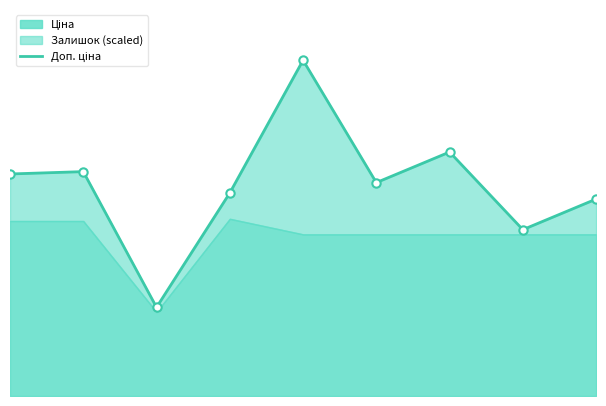

What is the minimum value shown in the chart?

3769.6